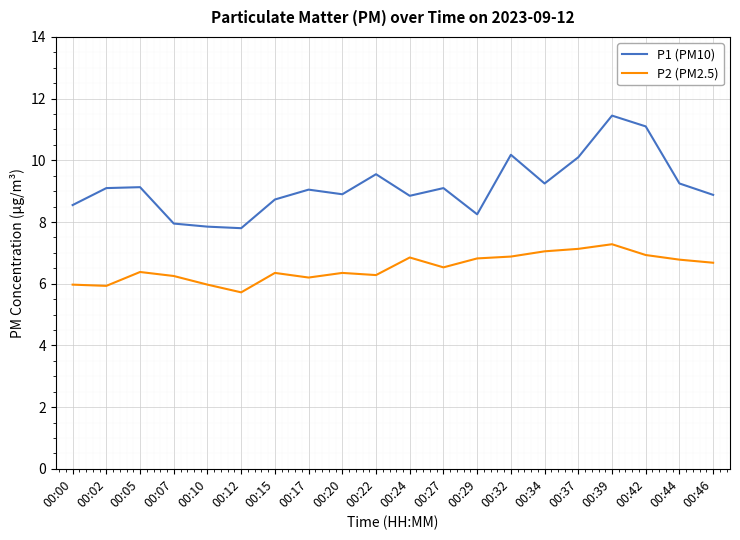

List the series in order of their peak value, lowest first.

P2 (PM2.5), P1 (PM10)